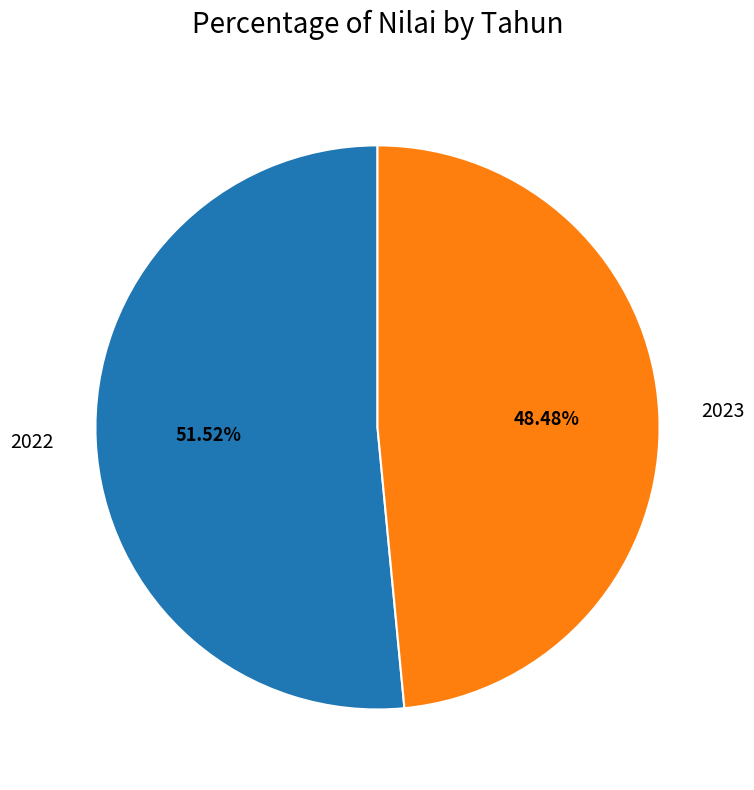

Between 2022 and 2023, which is larger?

2022